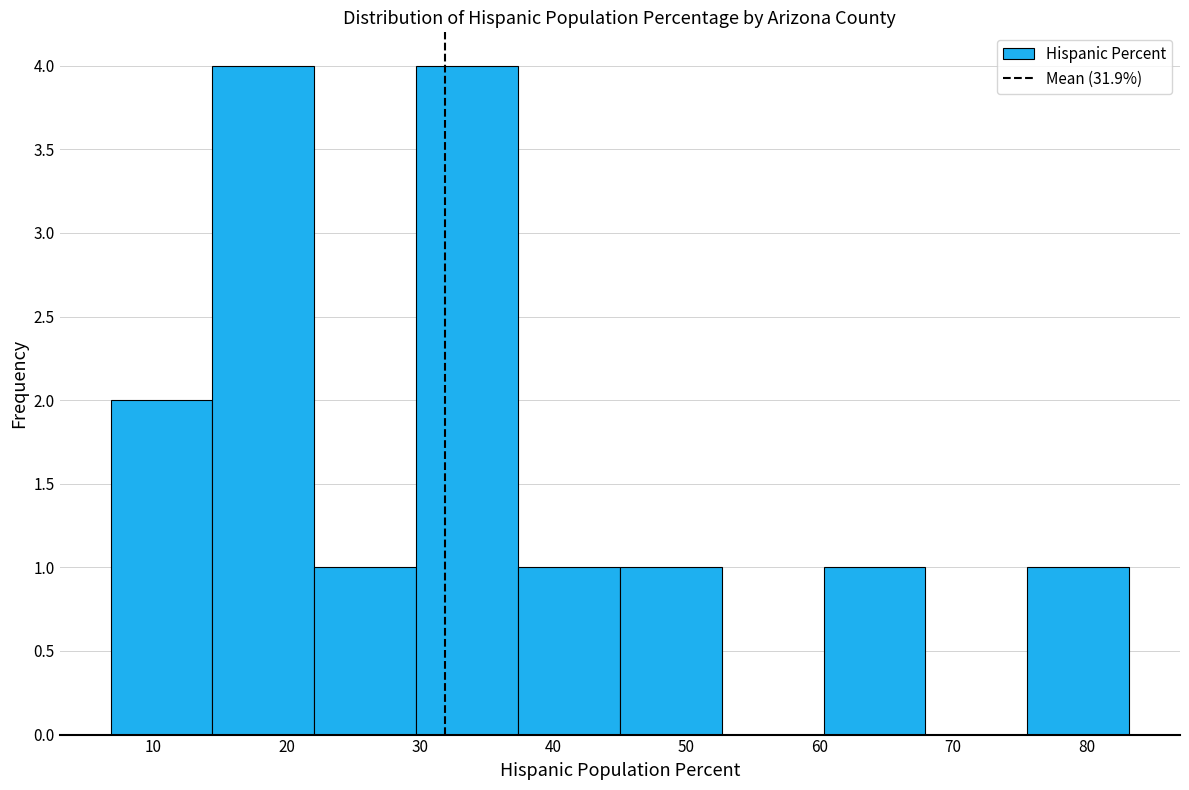

Reading left to right, transcribe this chart: for each bar, give the range it covers on the x-axis and its height. Neither the bar edges nor the heights are printed on the chart, so give them approximately, as read against the axes.

7 to 14: 2
14 to 22: 4
22 to 30: 1
30 to 37: 4
37 to 45: 1
45 to 53: 1
53 to 60: 0
60 to 68: 1
68 to 76: 0
76 to 83: 1